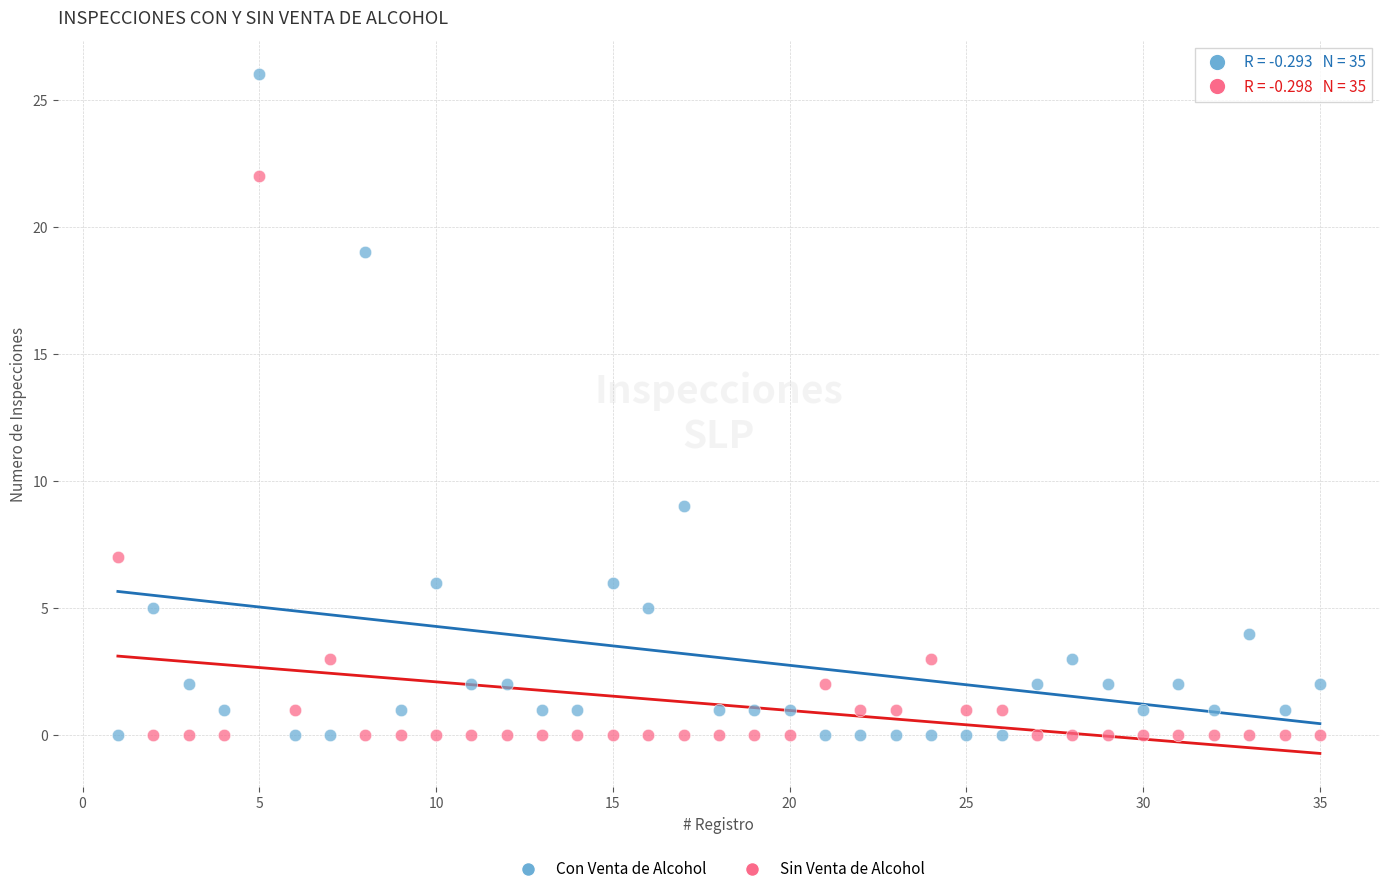

Across all series, what Y value is closest to 13?

9